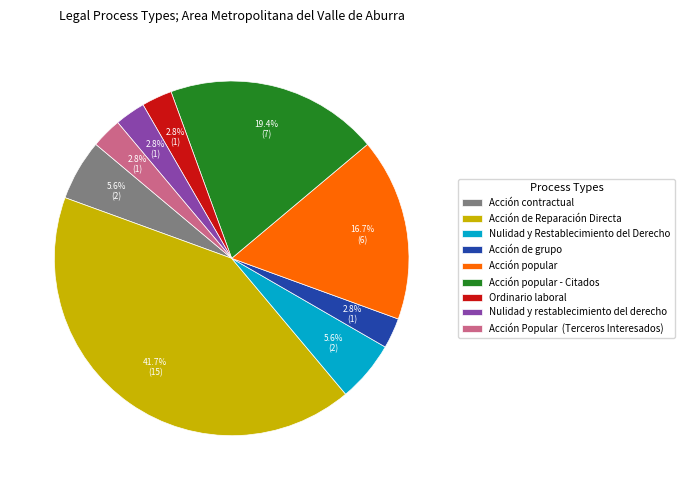

Is there a majority slice in this chart?

No